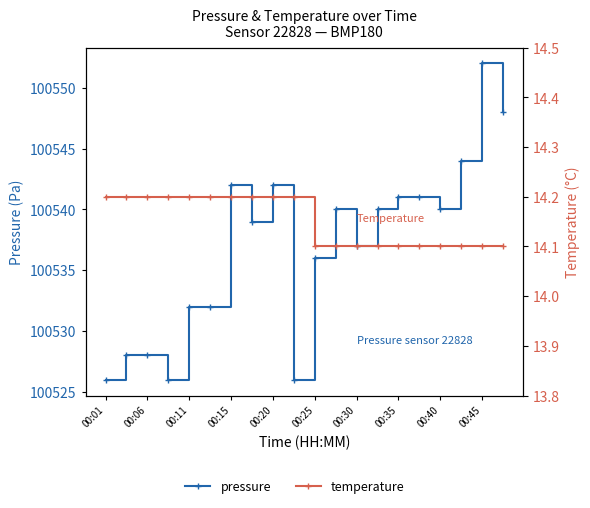

True or false: temperature and pressure cross at least once.

False